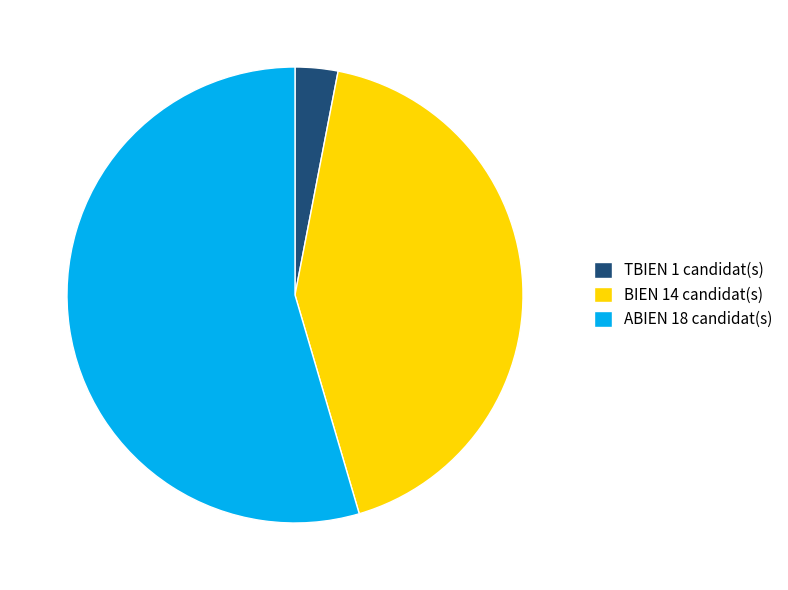

Which slice represents more than half of the pie?

ABIEN 18 candidat(s)